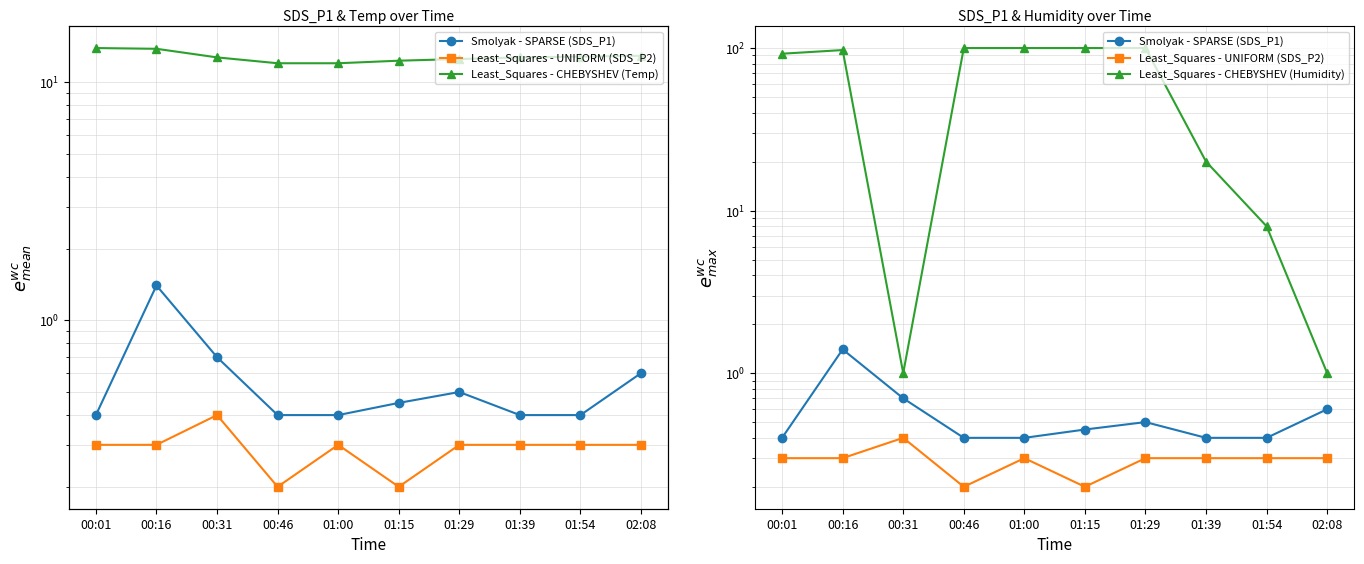

Is it true that Least_Squares - CHEBYSHEV (Temp) equals 12.7 at 01:39?

True